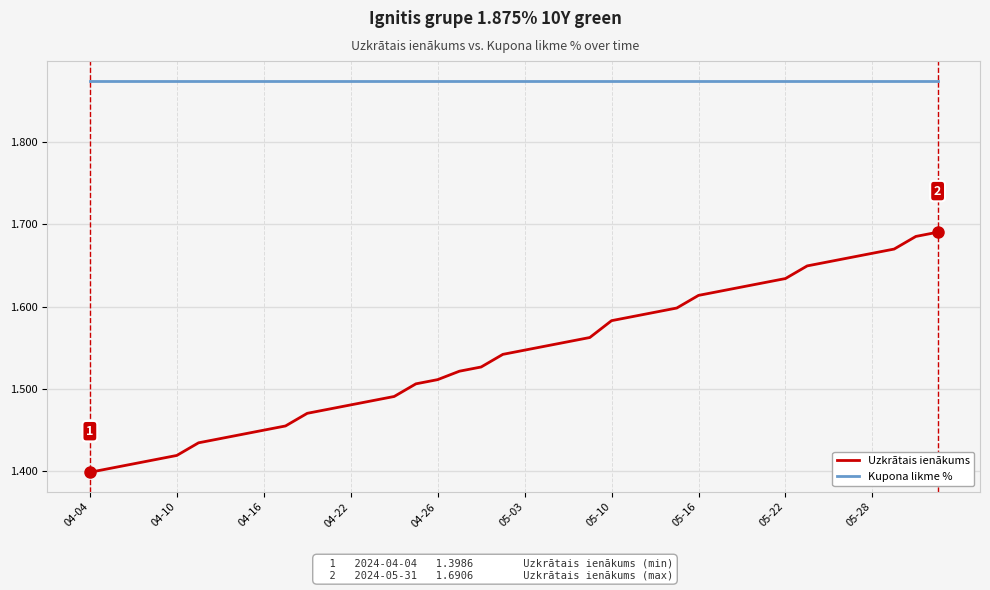

Which series has the widest spread of values?

Uzkrātais ienākums